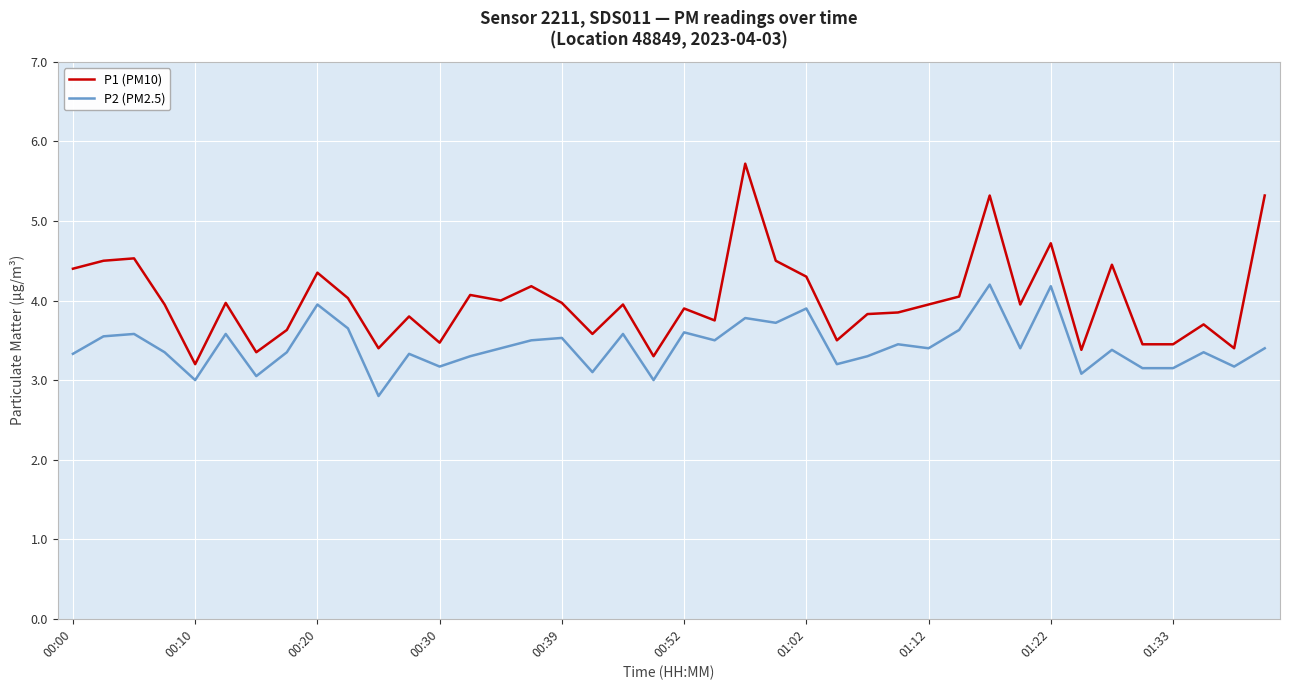

True or false: P2 (PM2.5) and P1 (PM10) cross at least once.

False